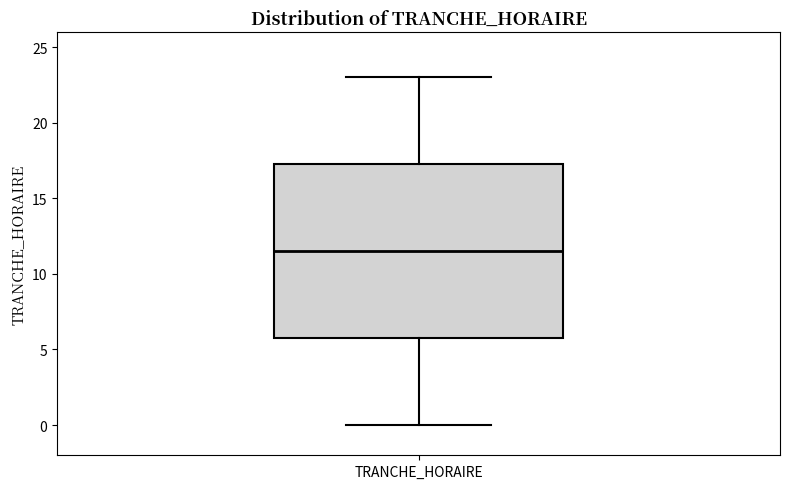

Transcribe this box plot: give where the median line is, the range the box spans, and where the two whiskers end, as read against the y-axis. The values are not printed on the chart, so give them approximately, as read against the axis.

median 11.5, box 6.0 to 17.5, whiskers 0.0 to 23.0